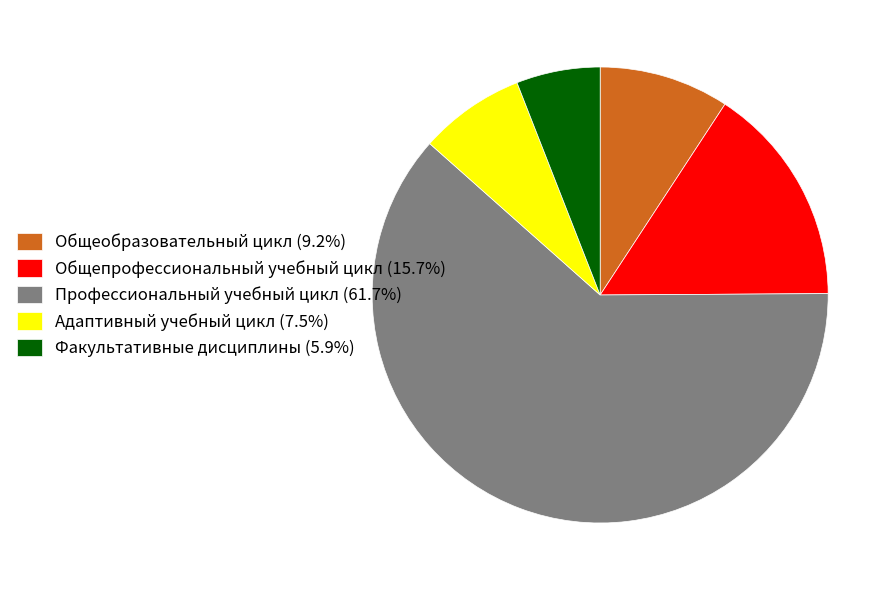

Rank the categories by value from highest to lowest.

Профессиональный учебный цикл, Общепрофессиональный учебный цикл, Общеобразовательный цикл, Адаптивный учебный цикл, Факультативные дисциплины